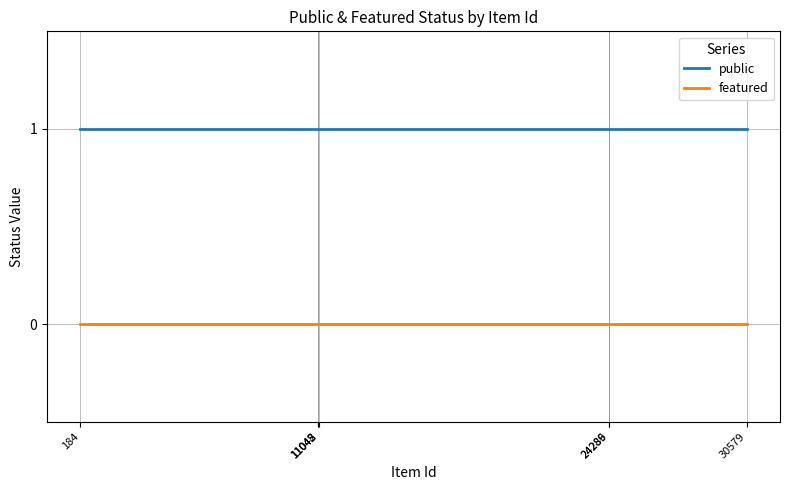

Reading left to right, list all the values displayed in this chart.

public: 1	1	1	1	1	1	1	1	1	1	1	1	1	1	1	1	1	1	1
featured: 0	0	0	0	0	0	0	0	0	0	0	0	0	0	0	0	0	0	0